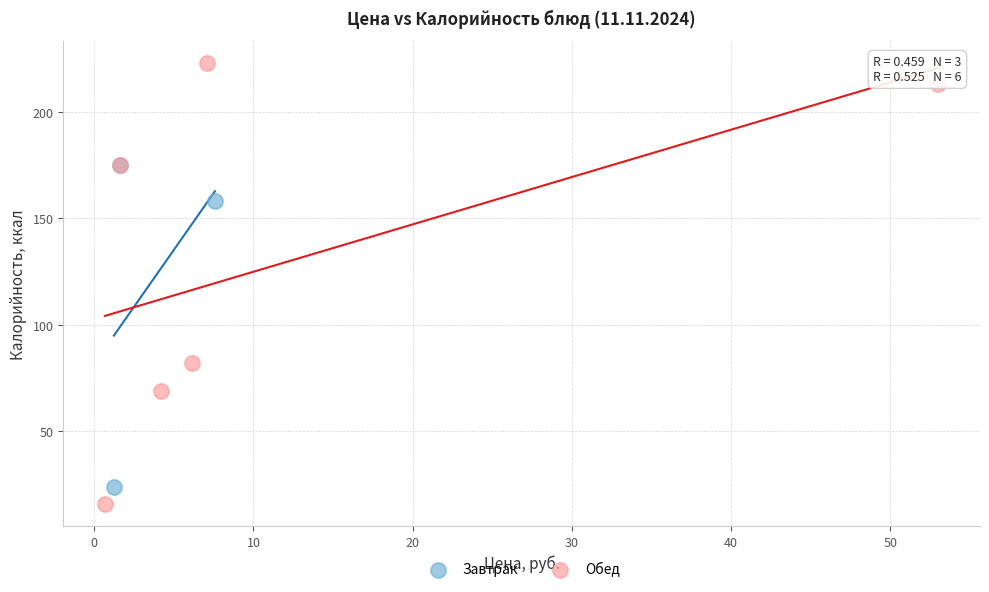

Which series has the largest Y range (max minus min)?

Обед